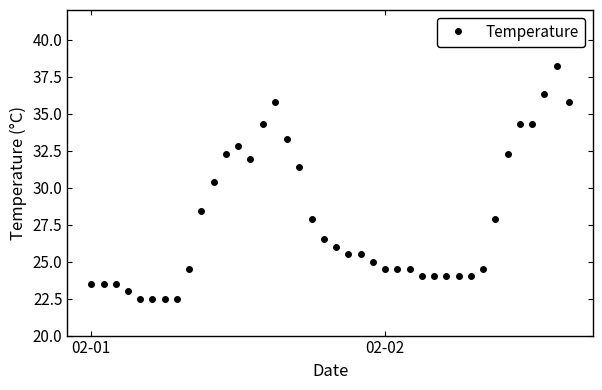

What is the value of the 25th point from the left?

24.5